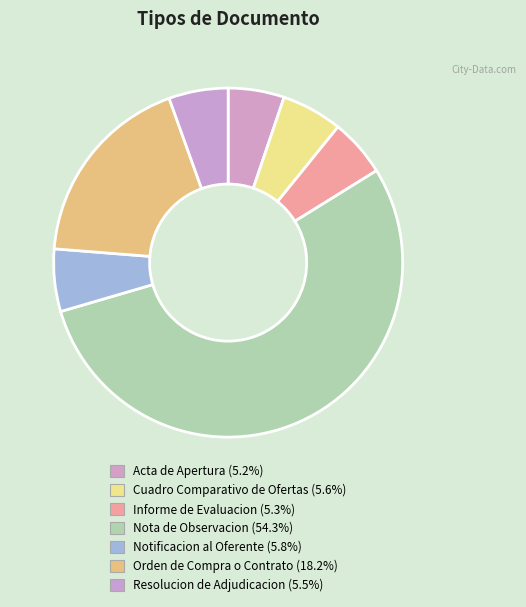

To the nearest percent, what is the difference between the largest and smallest slice percentages?

49%